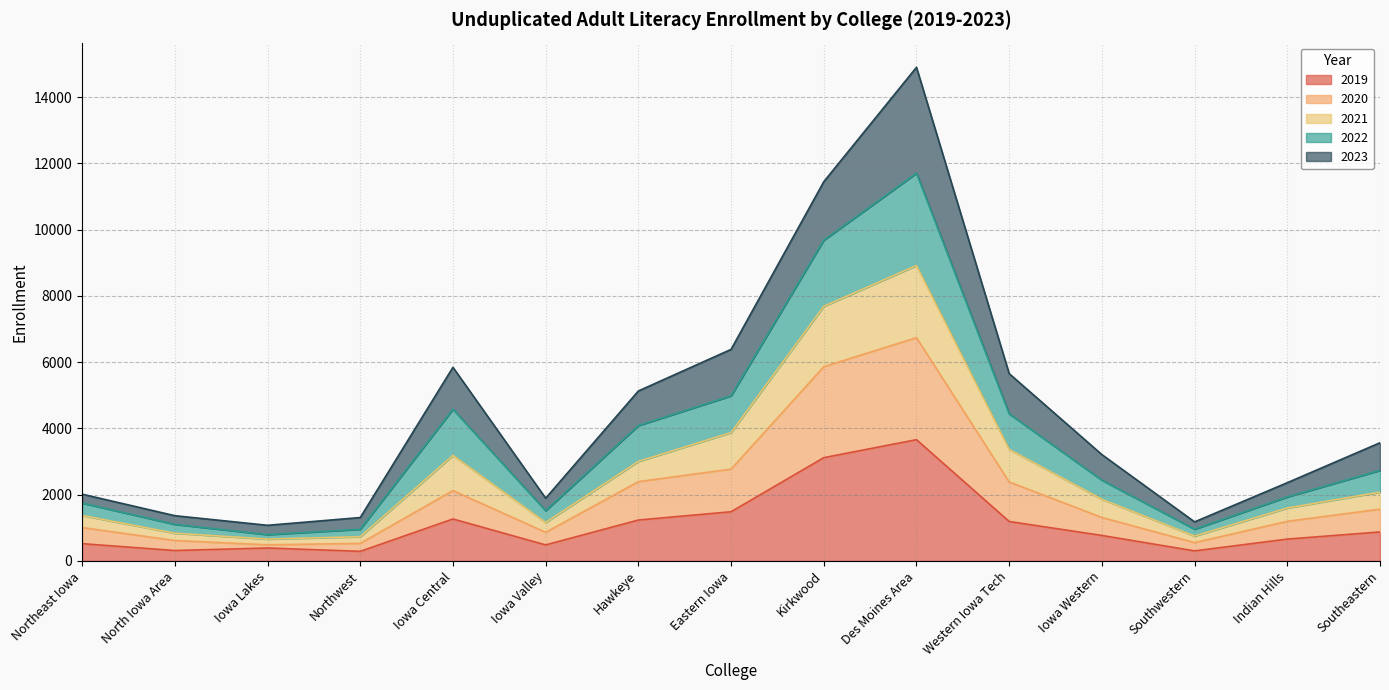

True or false: 2020 has a value of 319 at Southwestern.

False